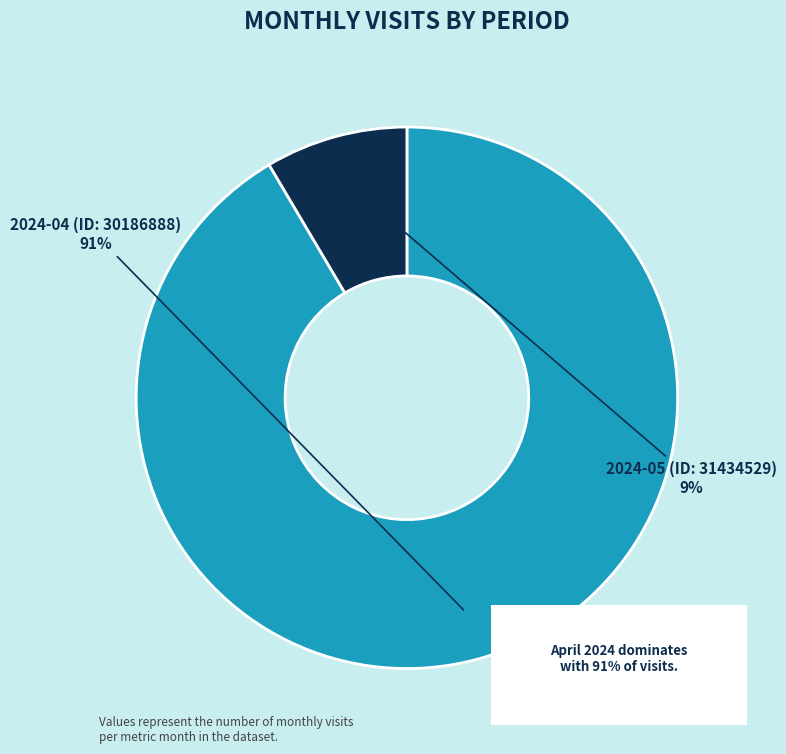

Rank the categories by value from highest to lowest.

2024-04 (ID: 30186888), 2024-05 (ID: 31434529)